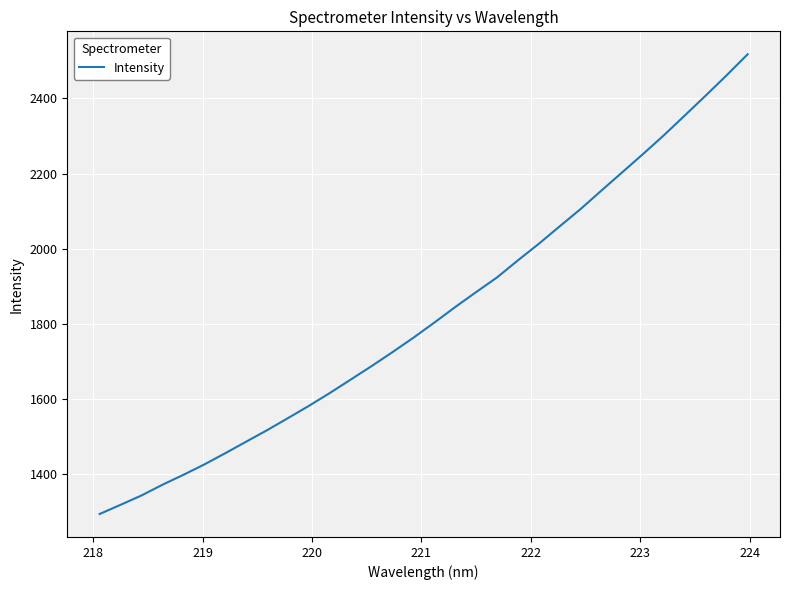

What is the greatest value displayed?

2517.7